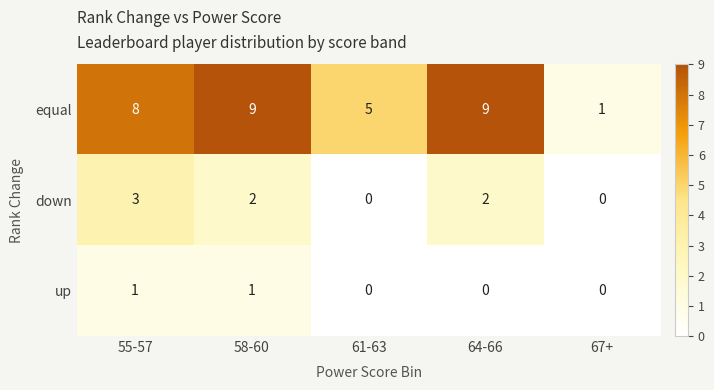

Rank the series by their maximum value, from lowest to highest.

up, down, equal